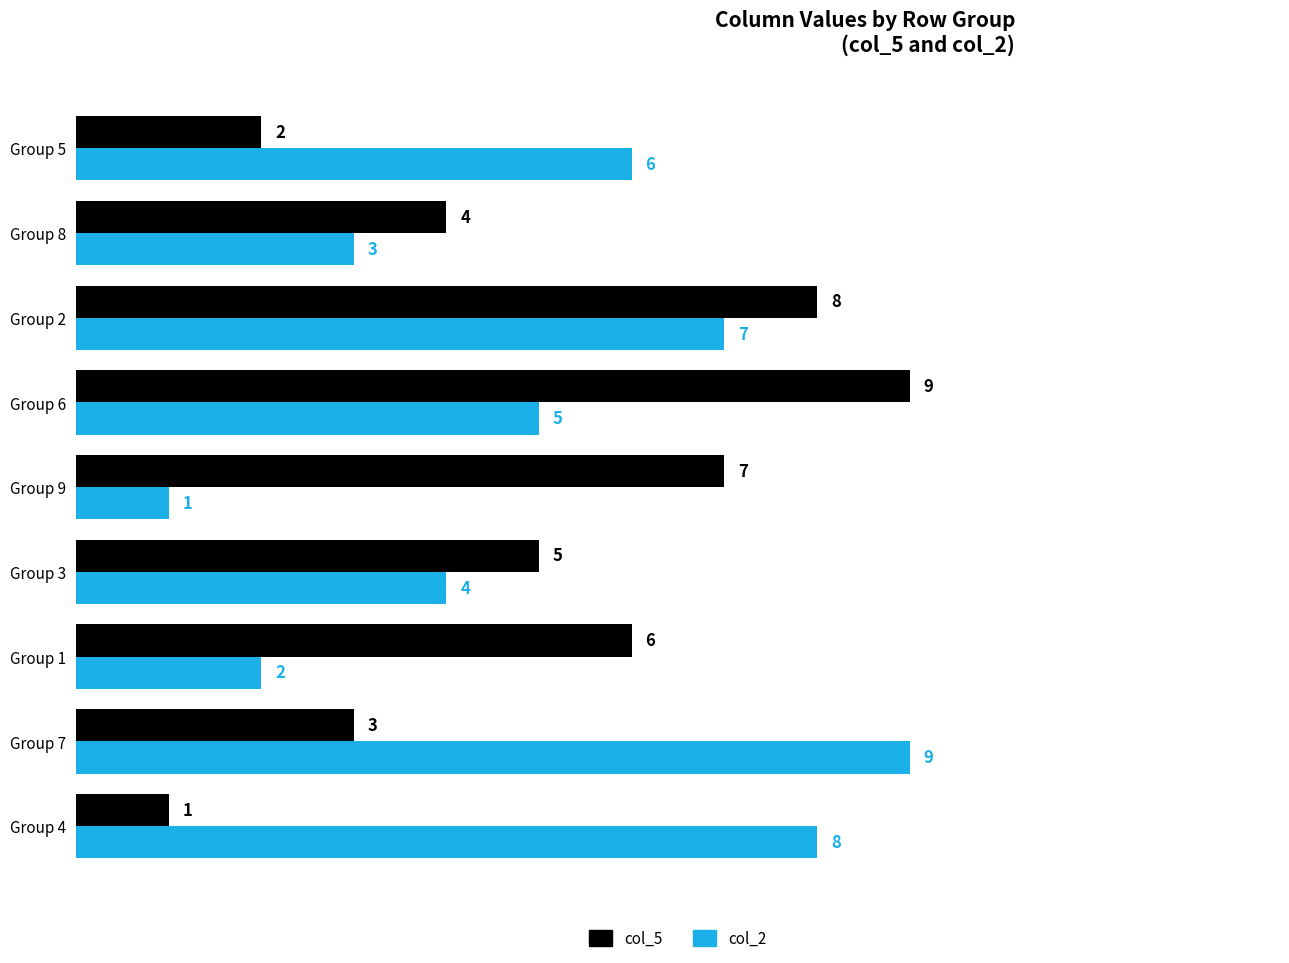

What is the difference between the maximum and minimum values in the col_2 series?

8